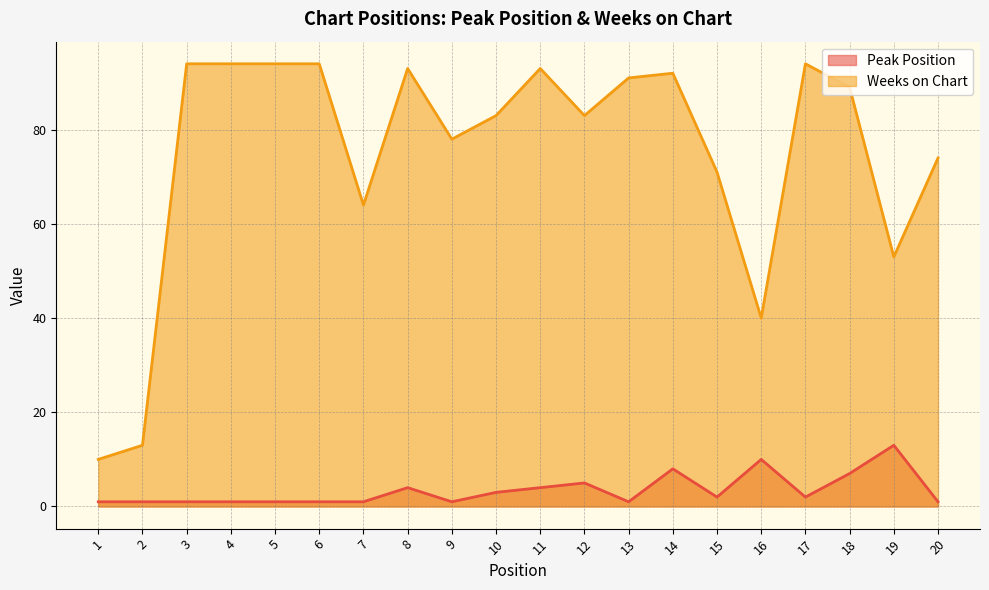

True or false: Peak Position and Weeks on Chart intersect in this chart.

False